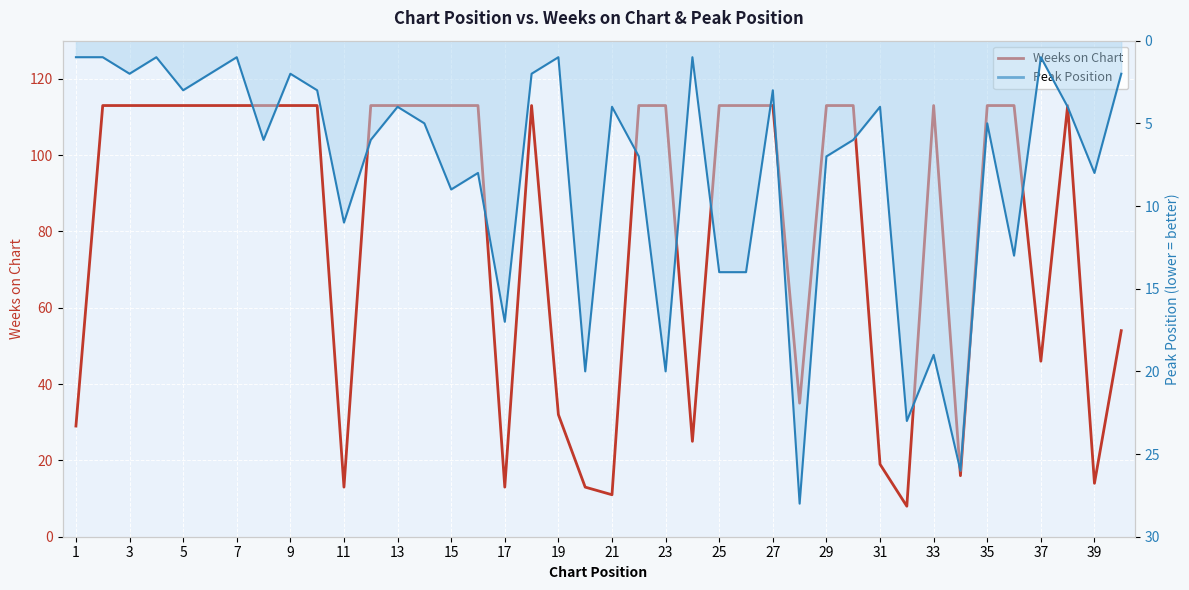

Rank the series by their maximum value, from lowest to highest.

Peak Position, Weeks on Chart